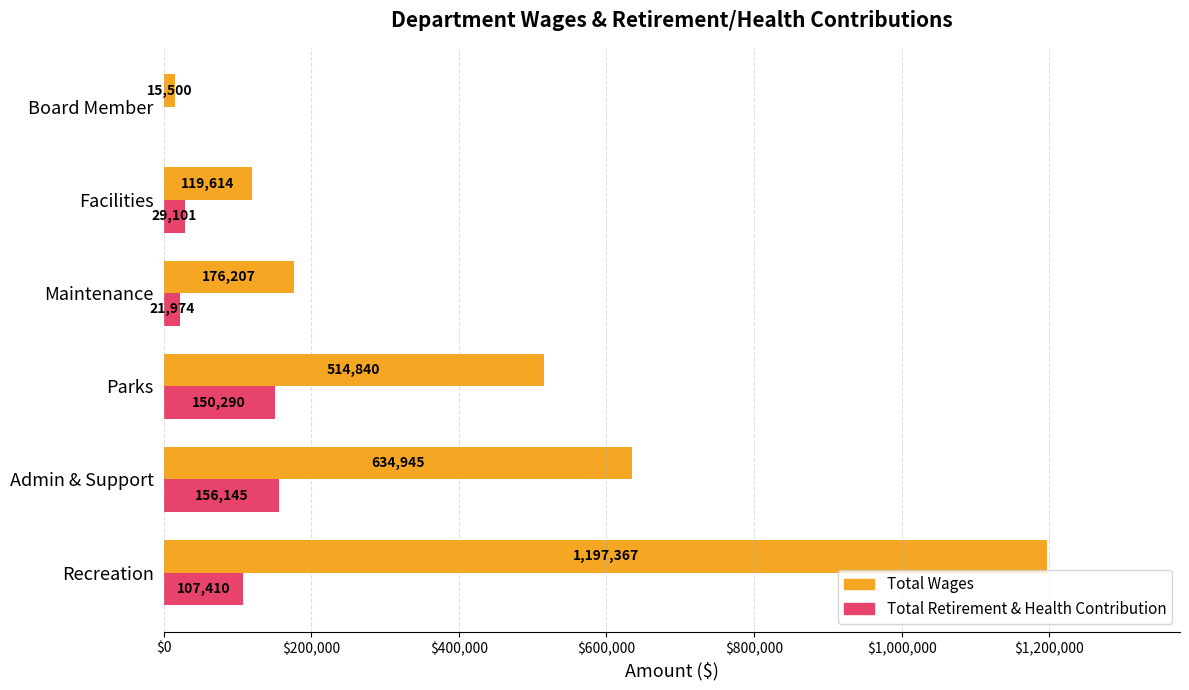

Is it true that Total Wages equals 161091 at Admin & Support?

False